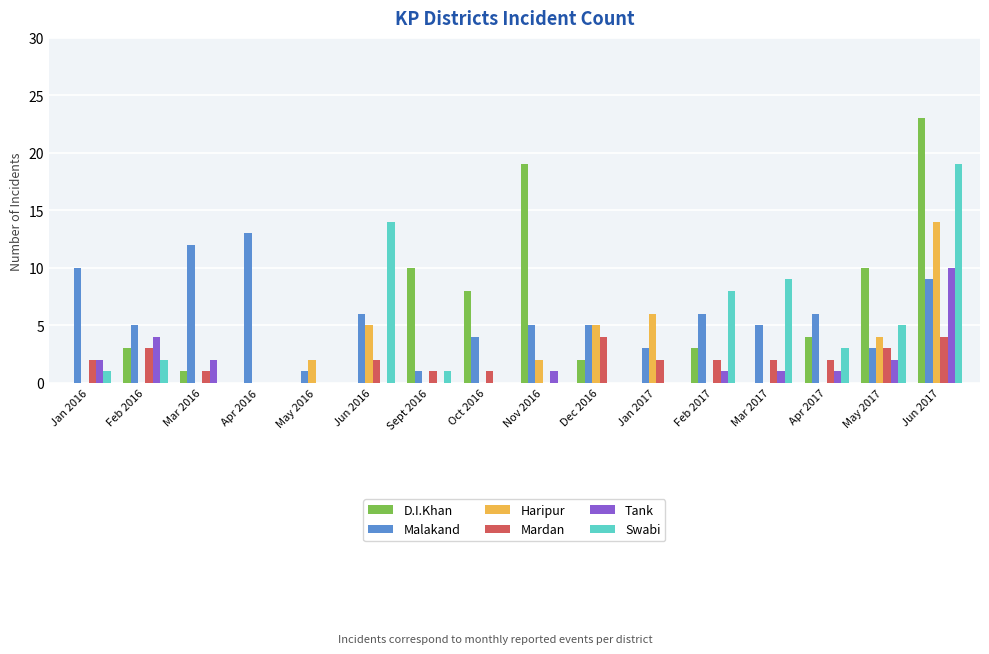

The value of Malakand at Feb 2016 is 5. True or false?

True